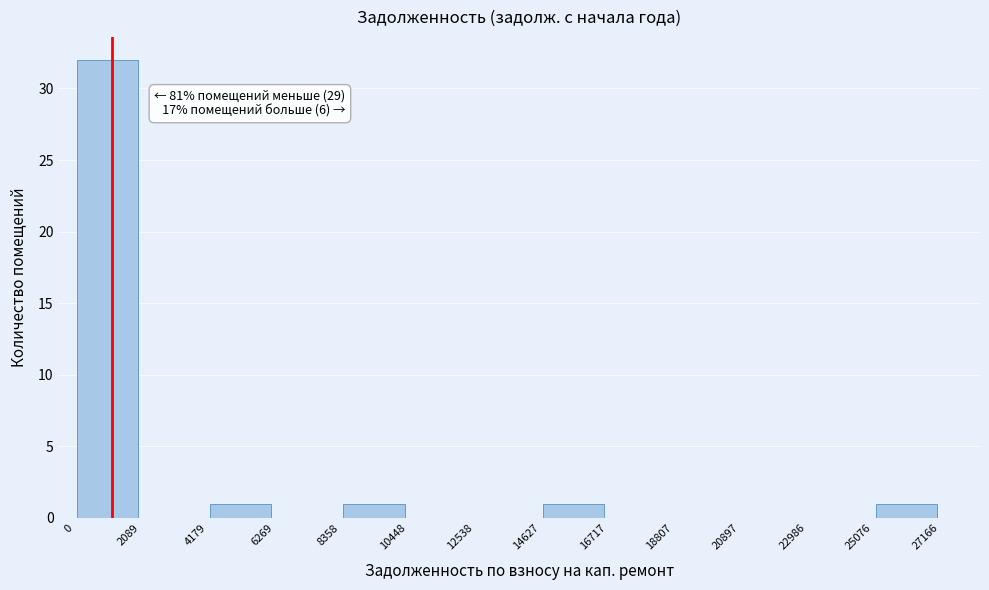

Over which range of the x-axis is the bar tallest?

0 to 2089